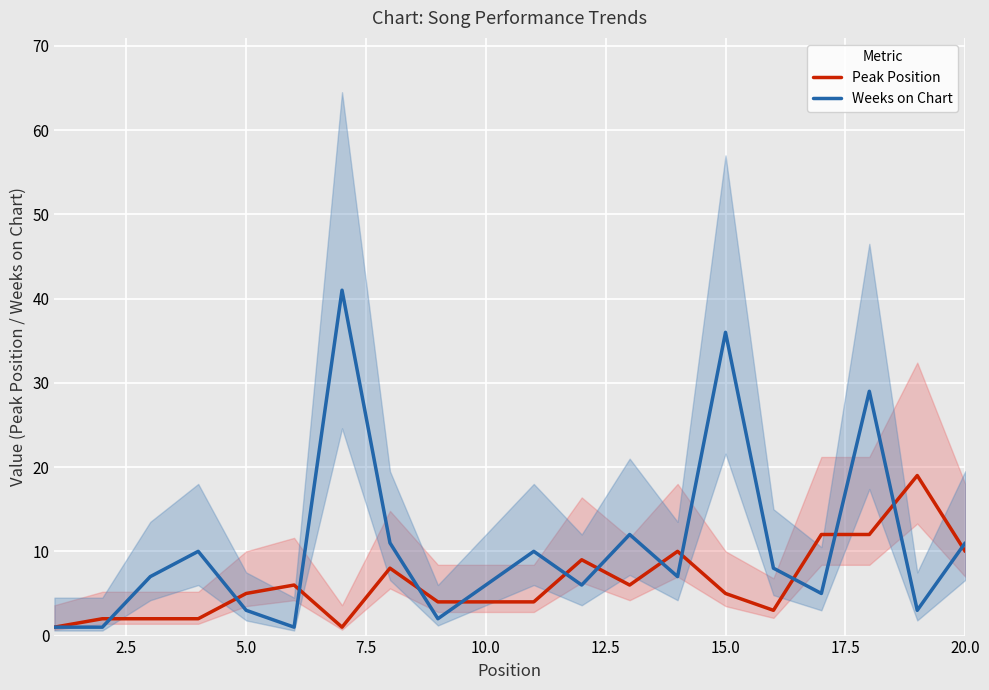

What is the highest value of the Weeks on Chart series?

41